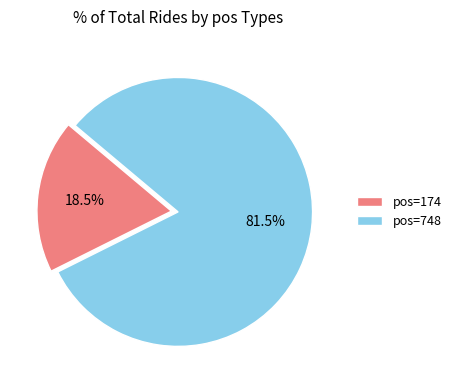

What is the largest slice in the pie chart?

pos=748